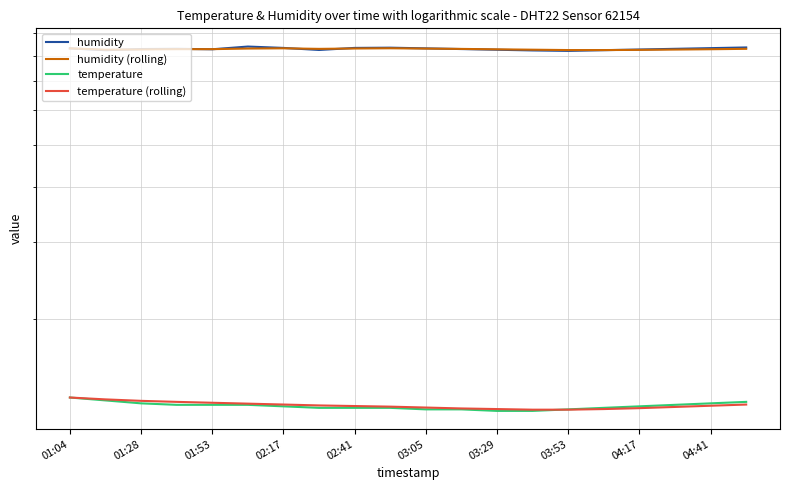

True or false: humidity (rolling) and temperature cross at least once.

False